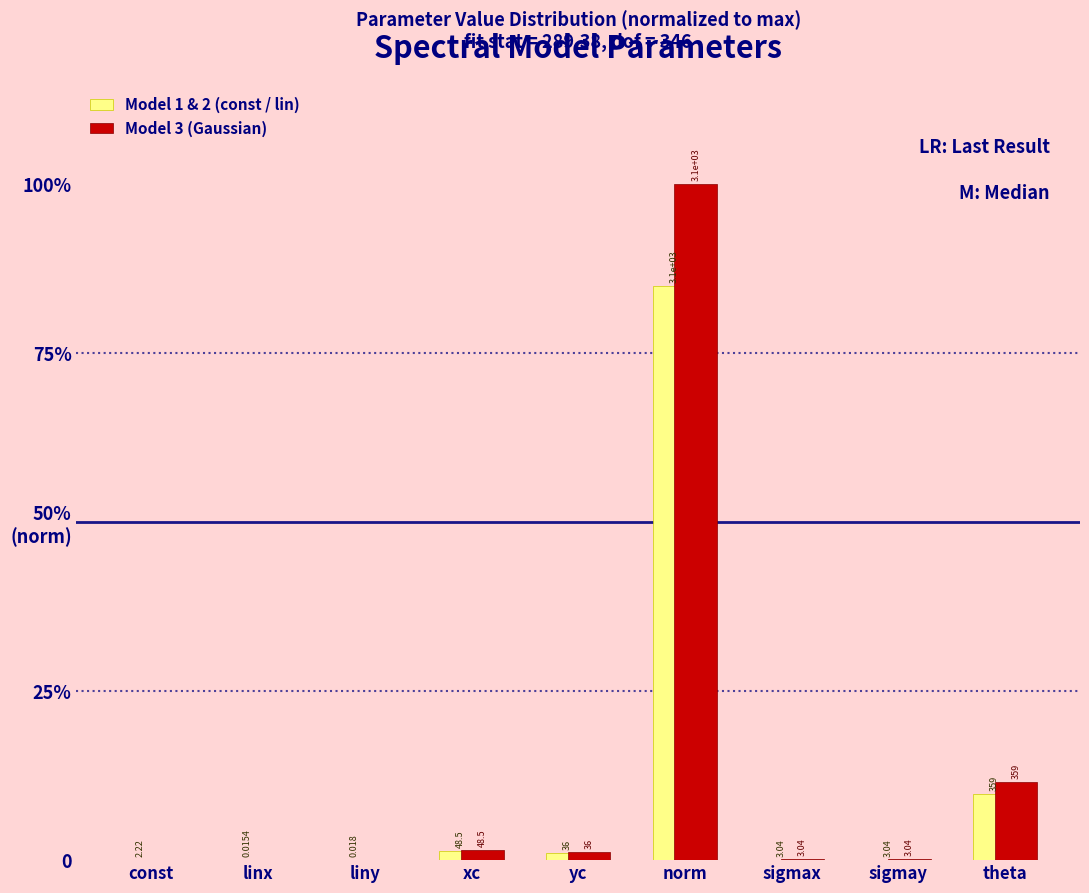

Are the bars horizontal?

No